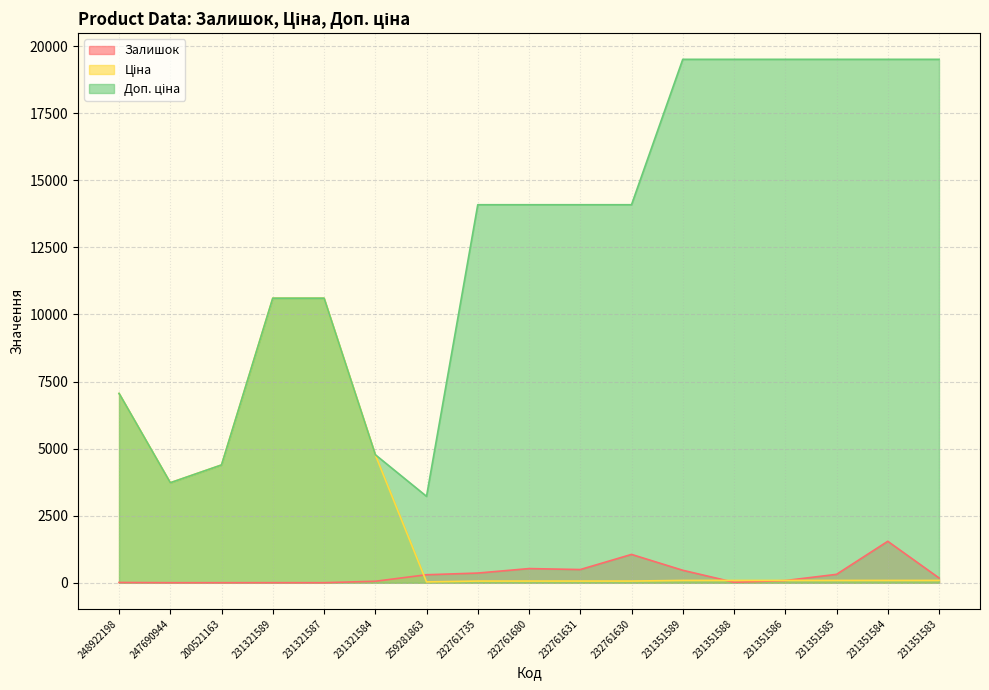

What is the label of the 9th point from the left?

232761680